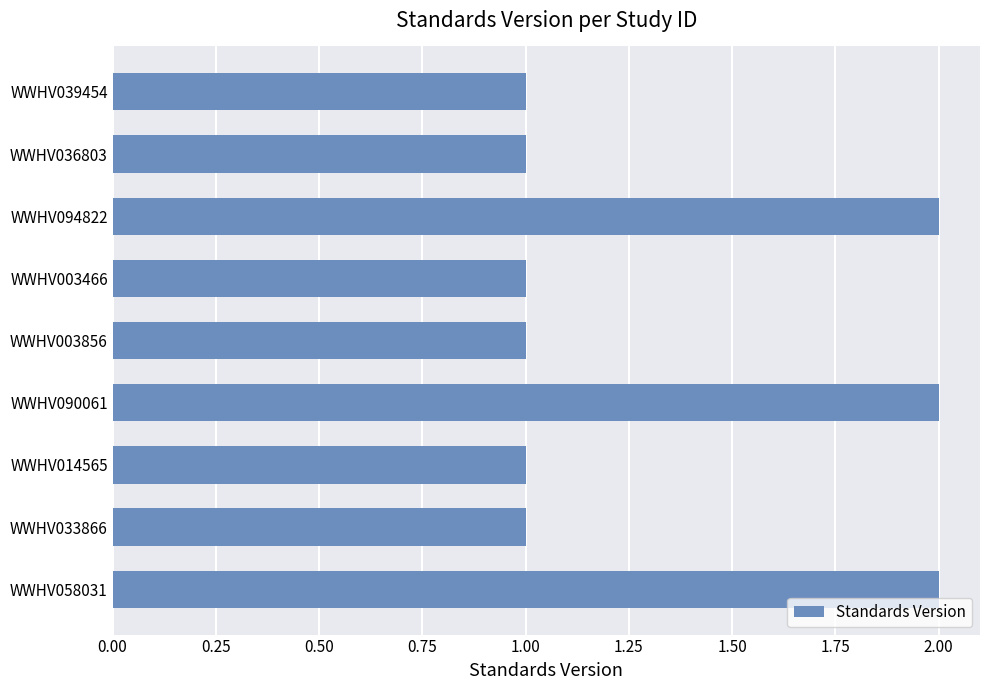

What position from the top is WWHV033866?

8